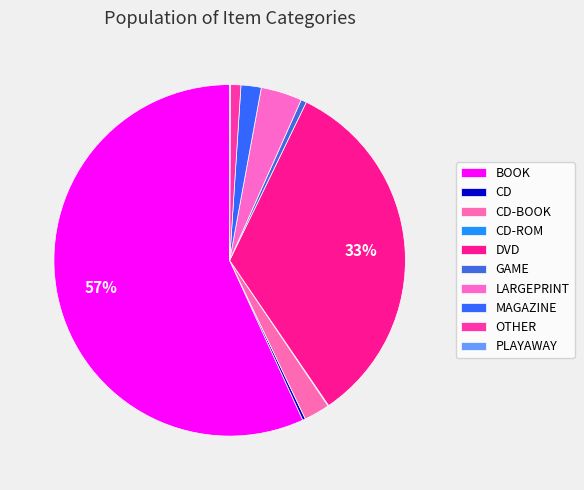

Count the number of slices in the pie.

10